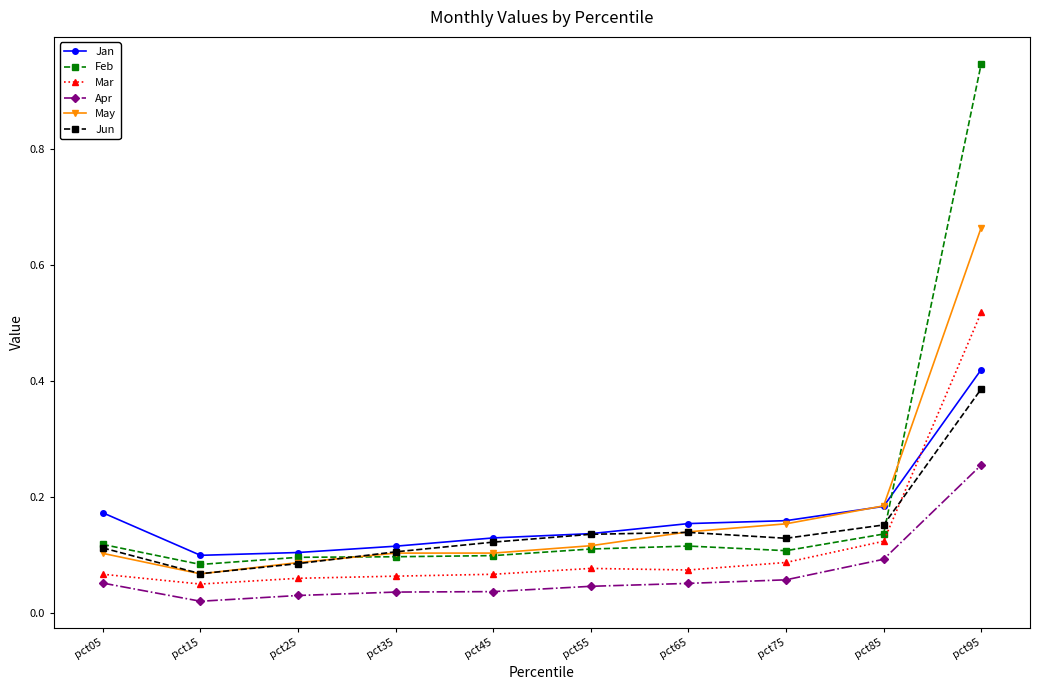

Which category has the highest value across all series?

pct95